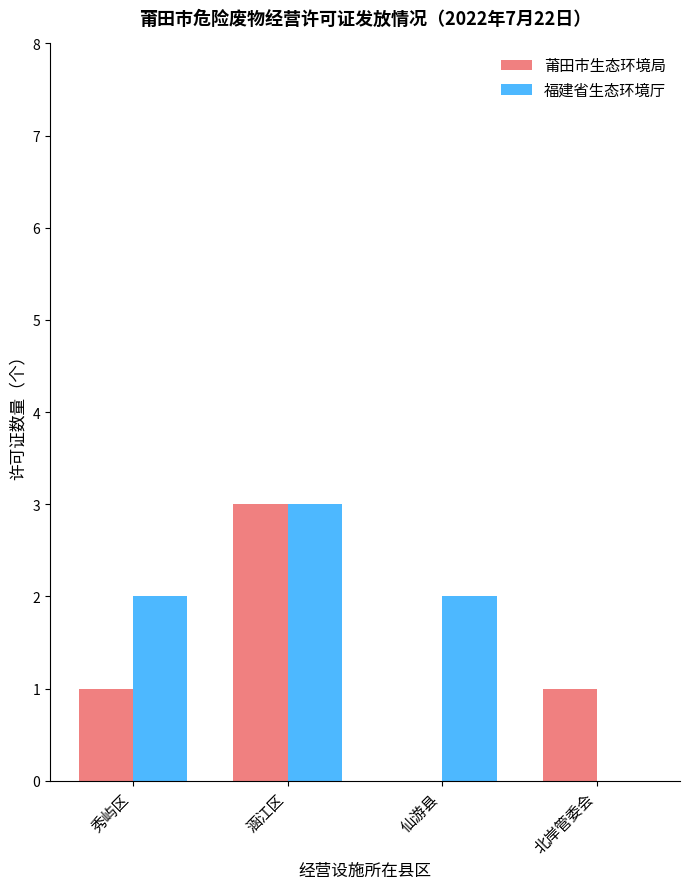

The value of 福建省生态环境厅 at 北岸管委会 is -2. True or false?

False